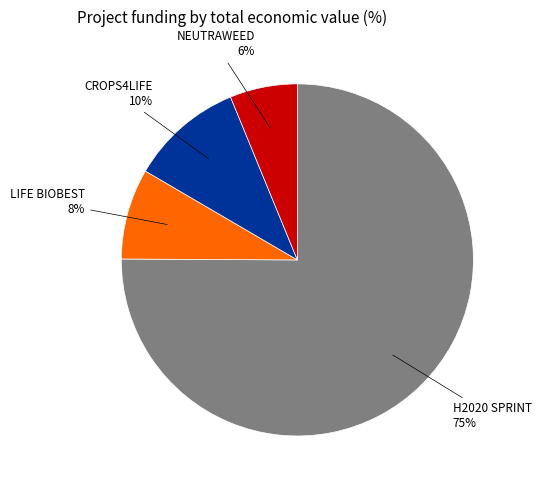

Approximately how many times larger is the value at LIFE BIOBEST compared to NEUTRAWEED?

1.3